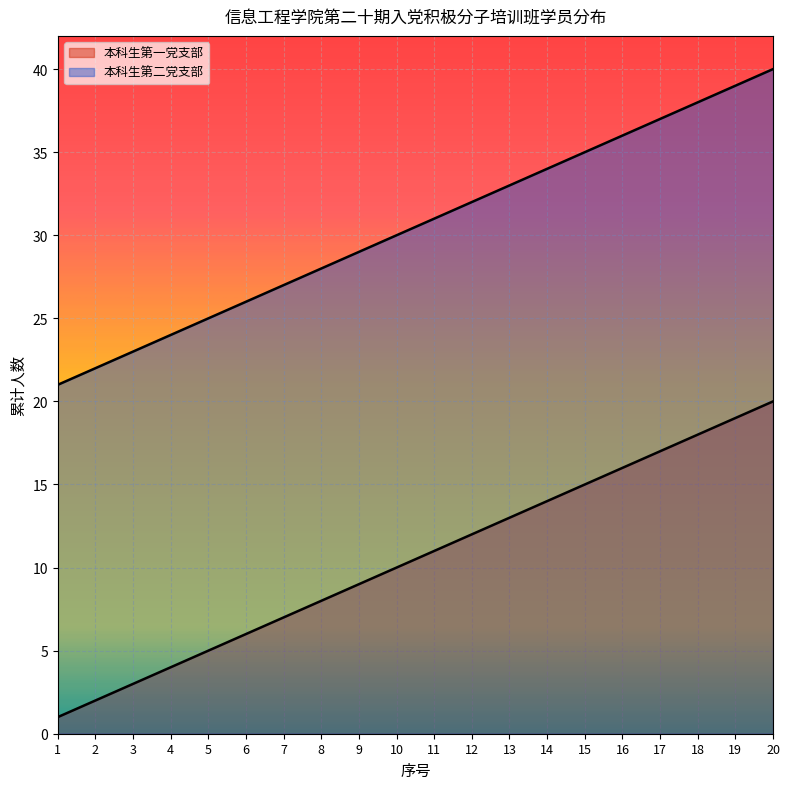

What is the minimum value shown in the chart?

1